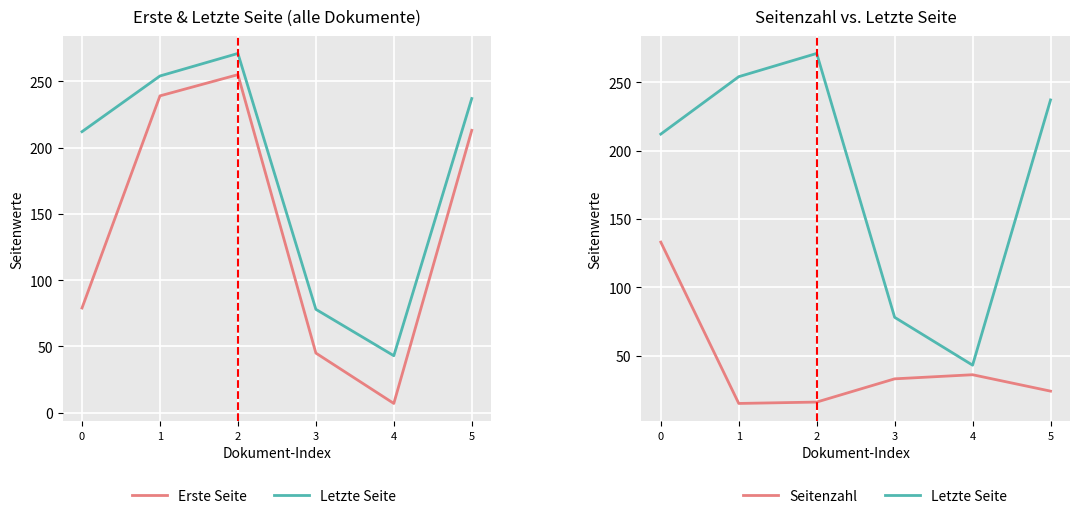

What is the sum of the Seitenzahl values at 4 and 1?

51